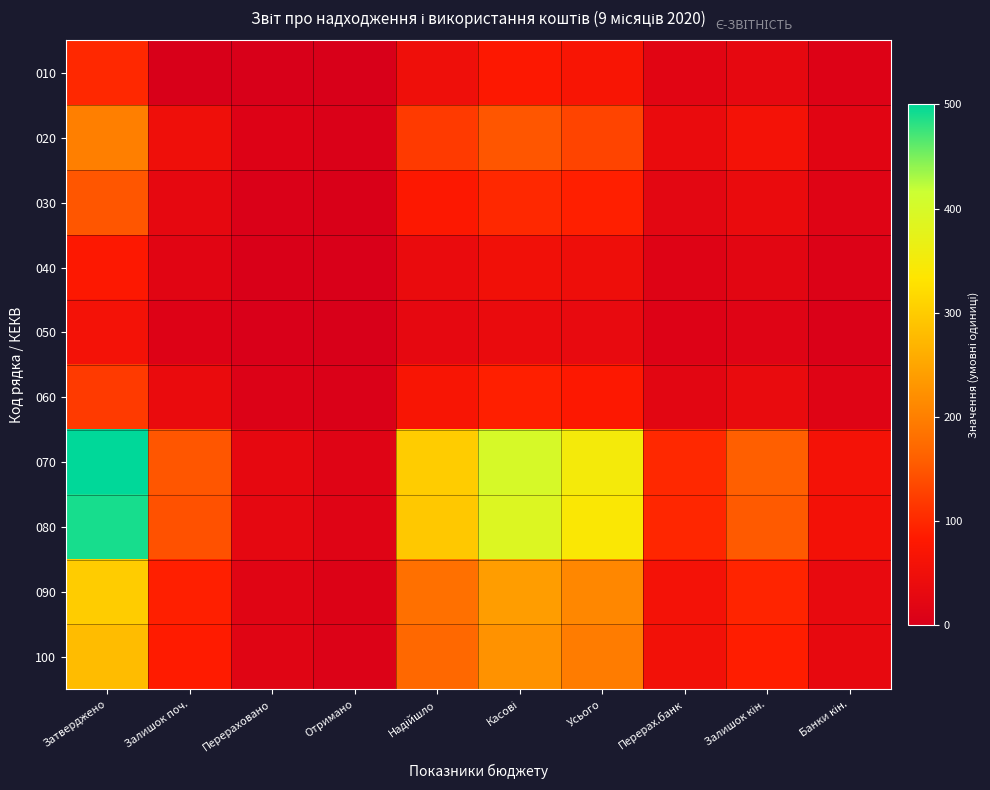

At Надійшло, list the series in order from smallest to largest.

050, 040, 010, 060, 030, 020, 100, 090, 080, 070